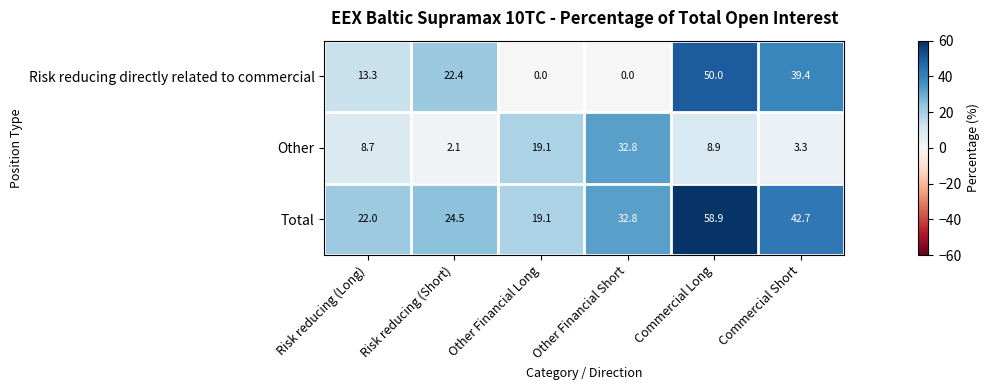

Which series has the largest total across all categories?

Total